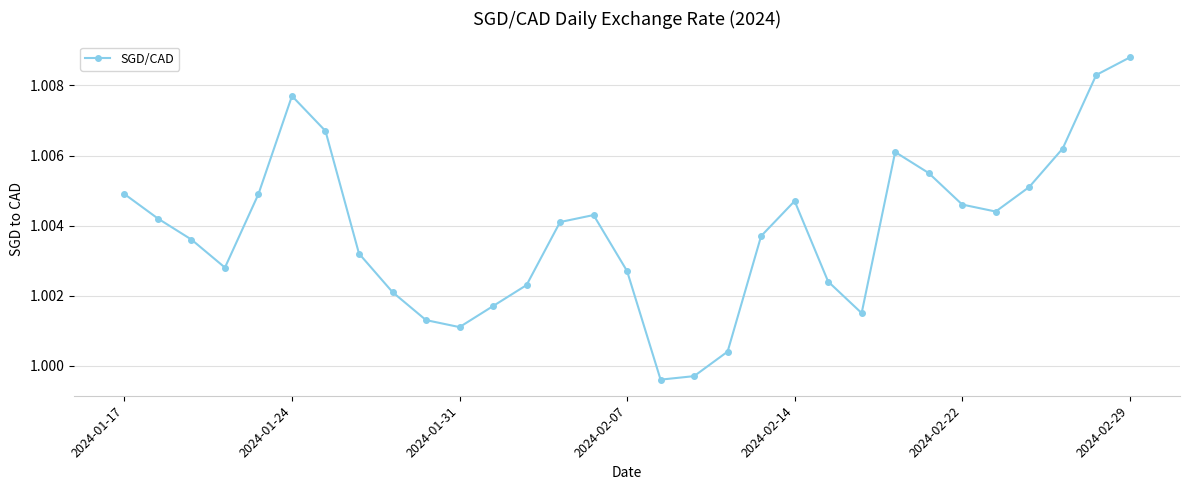

True or false: the data has more than 0 interior local peaks.

True